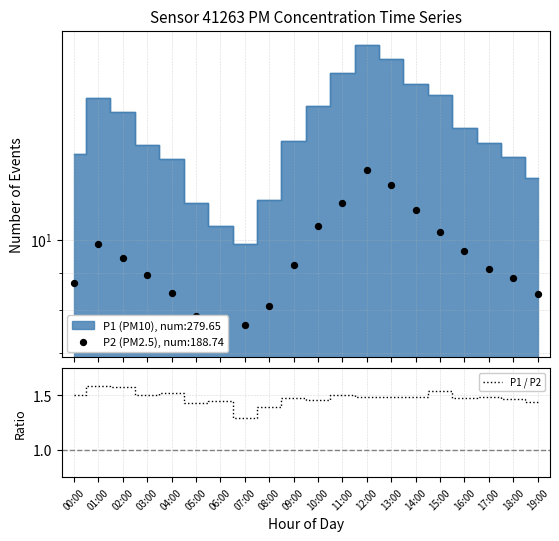

Is it true that P1 / P2 equals 0.8 at 16:00?

False